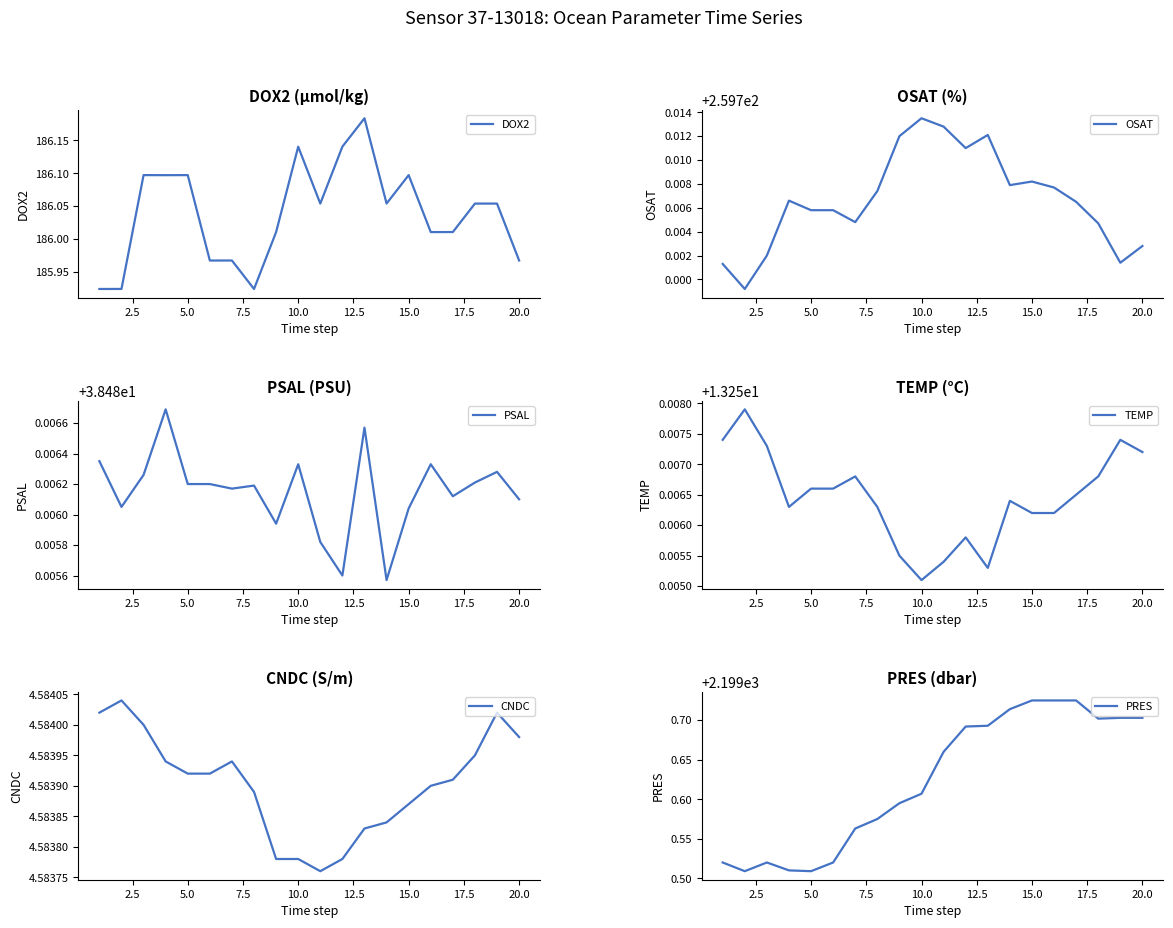

Which category has the lowest value in the TEMP series?

10.0